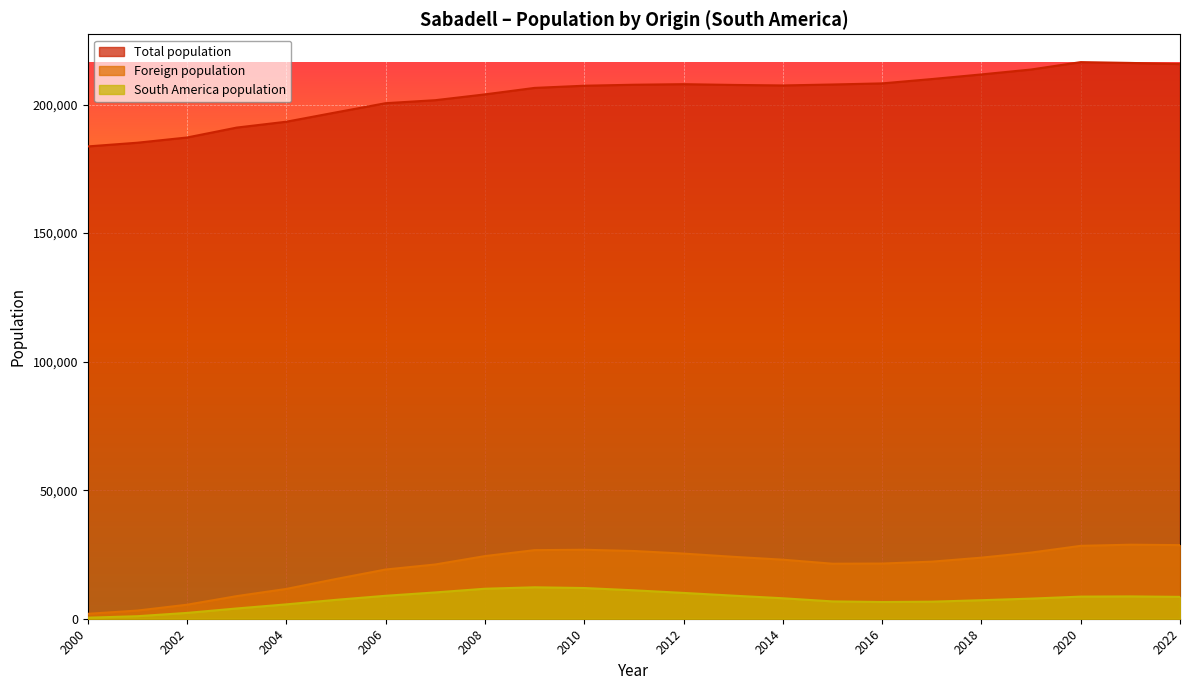

What is the maximum value for Total population?

216520